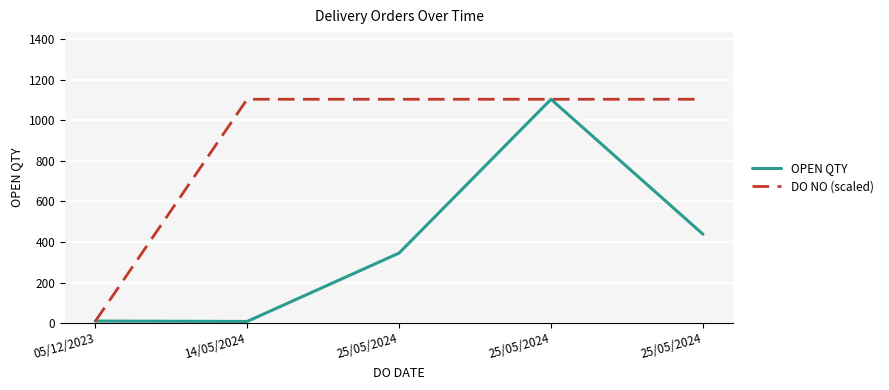

How many lines are shown in the chart?

2